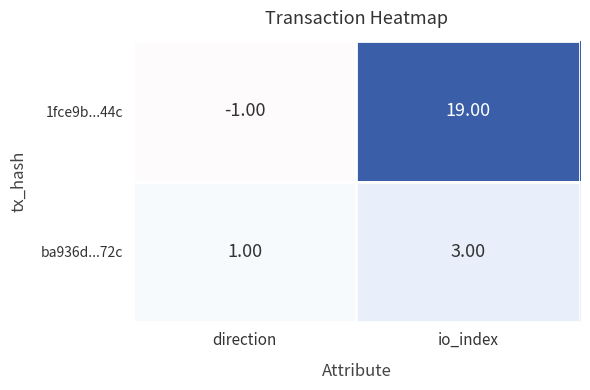

What is the spread (max minus min) of values at io_index?

16